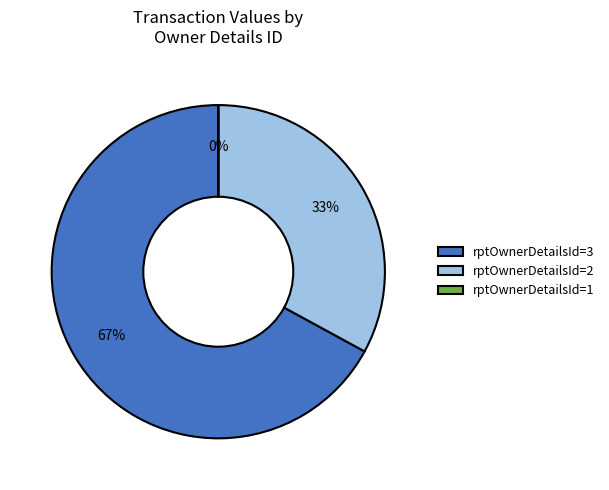

Between rptOwnerDetailsId=2 and rptOwnerDetailsId=3, which is larger?

rptOwnerDetailsId=3